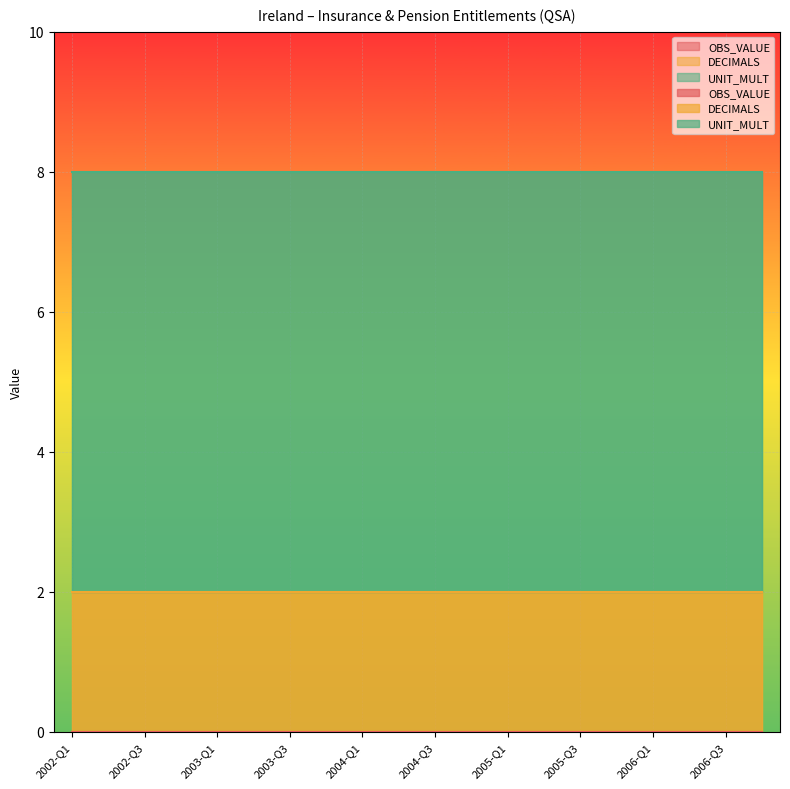

At which category is the sum across all series the highest?

2002-Q1